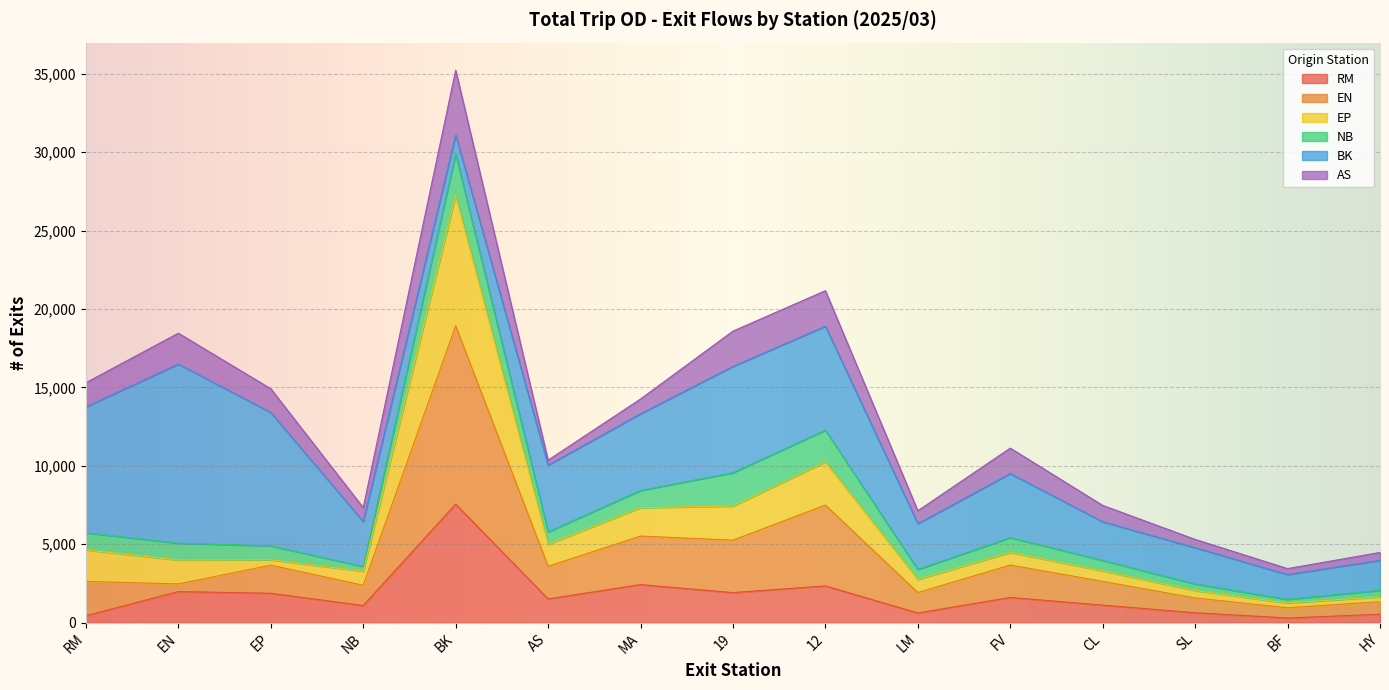

At which category is the sum across all series the highest?

BK